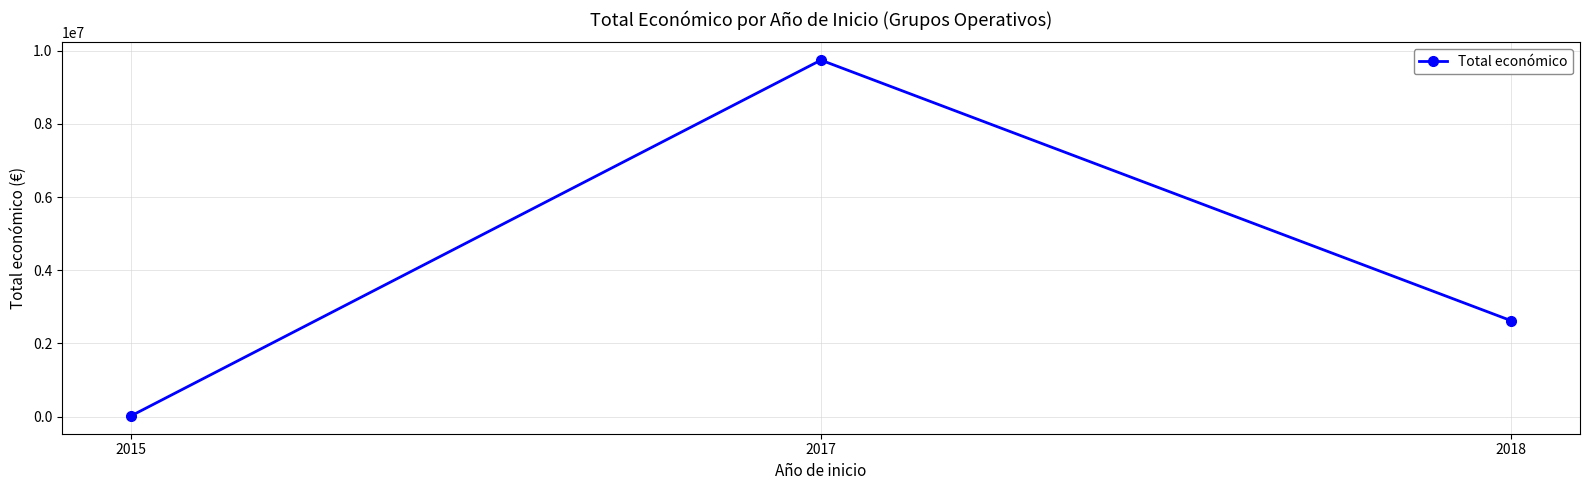

What is the smallest value displayed?

15750